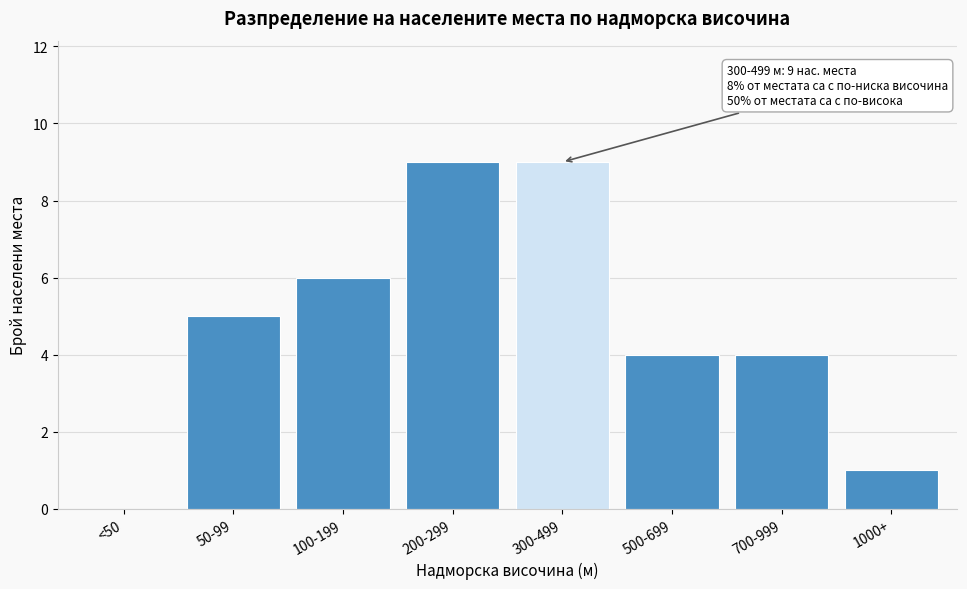

Reading right to left, extract all data points from this chart.

1000+=1	700-999=4	500-699=4	300-499=9	200-299=9	100-199=6	50-99=5	<50=0